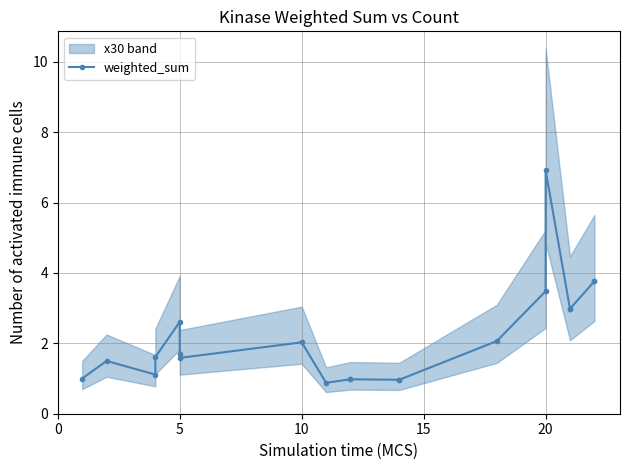

What is the maximum value shown in the chart?

6.9